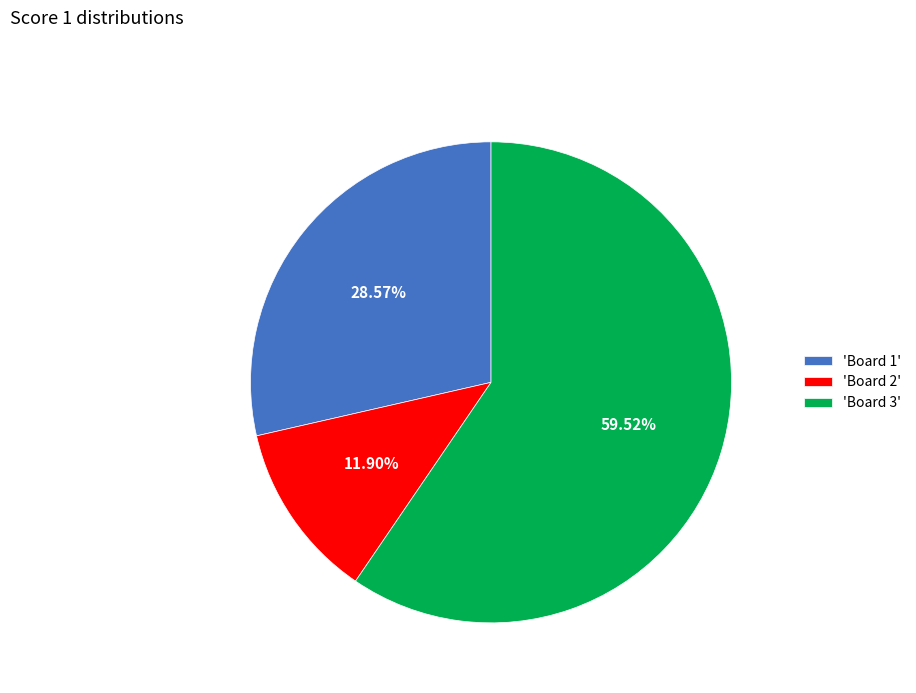

Is the sum of 'Board 2' and 'Board 3' greater than half?

Yes